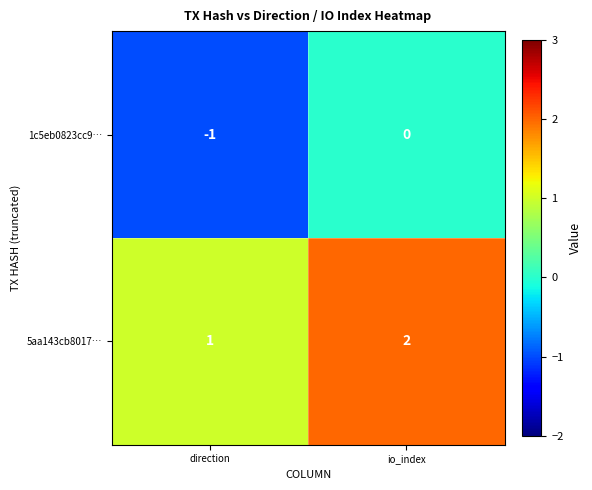

What is the difference between the highest and lowest values at io_index?

2